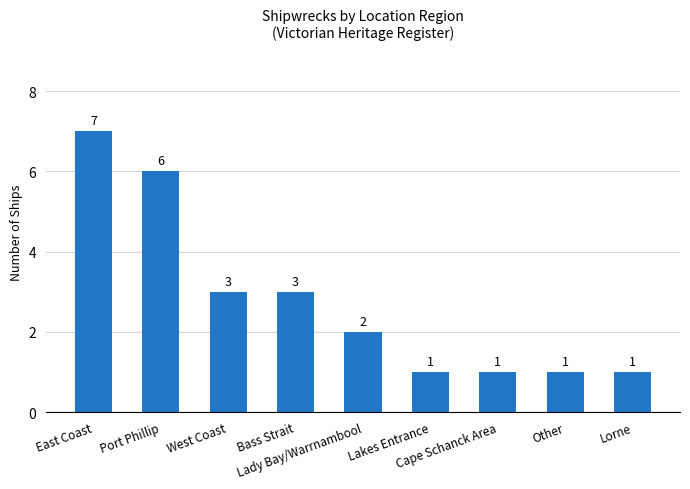

What is the sum of the values at Cape Schanck Area and Other?

2